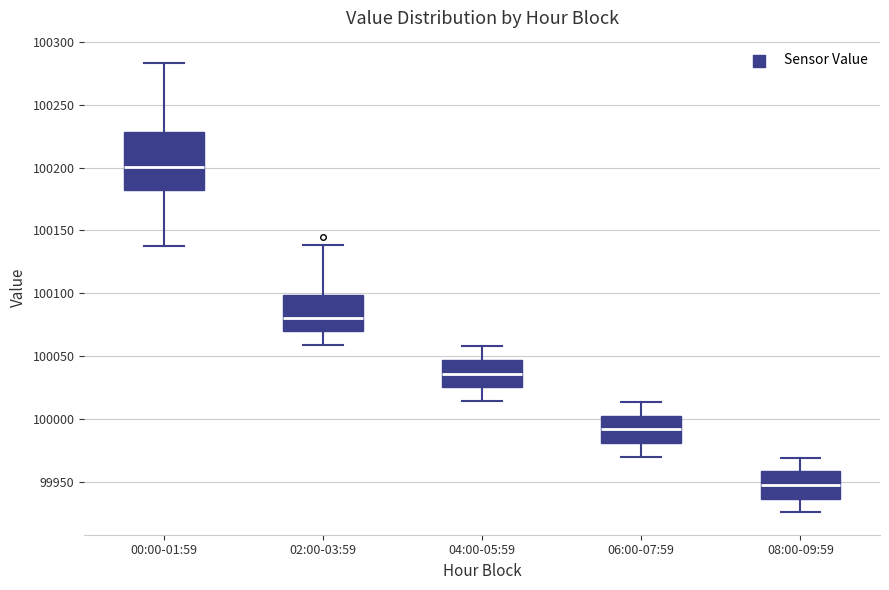

Which box's median line is the highest?

00:00-01:59